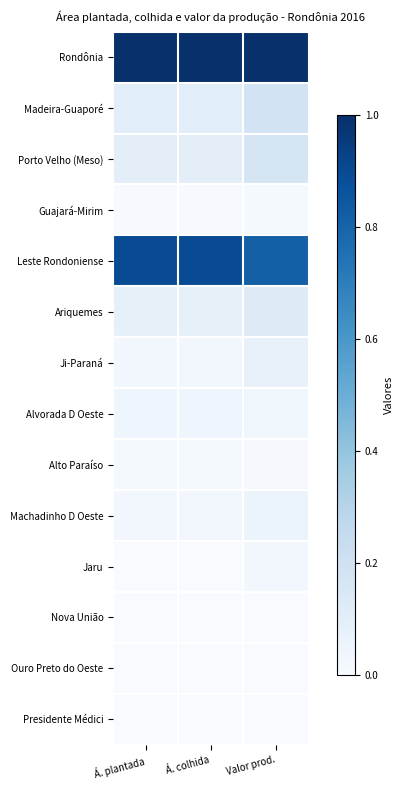

What is the total value across all series at Valor prod.?

2.5